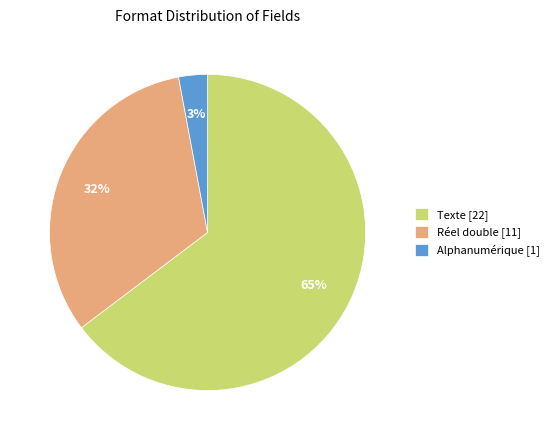

To the nearest percent, what is the average slice percentage?

33%